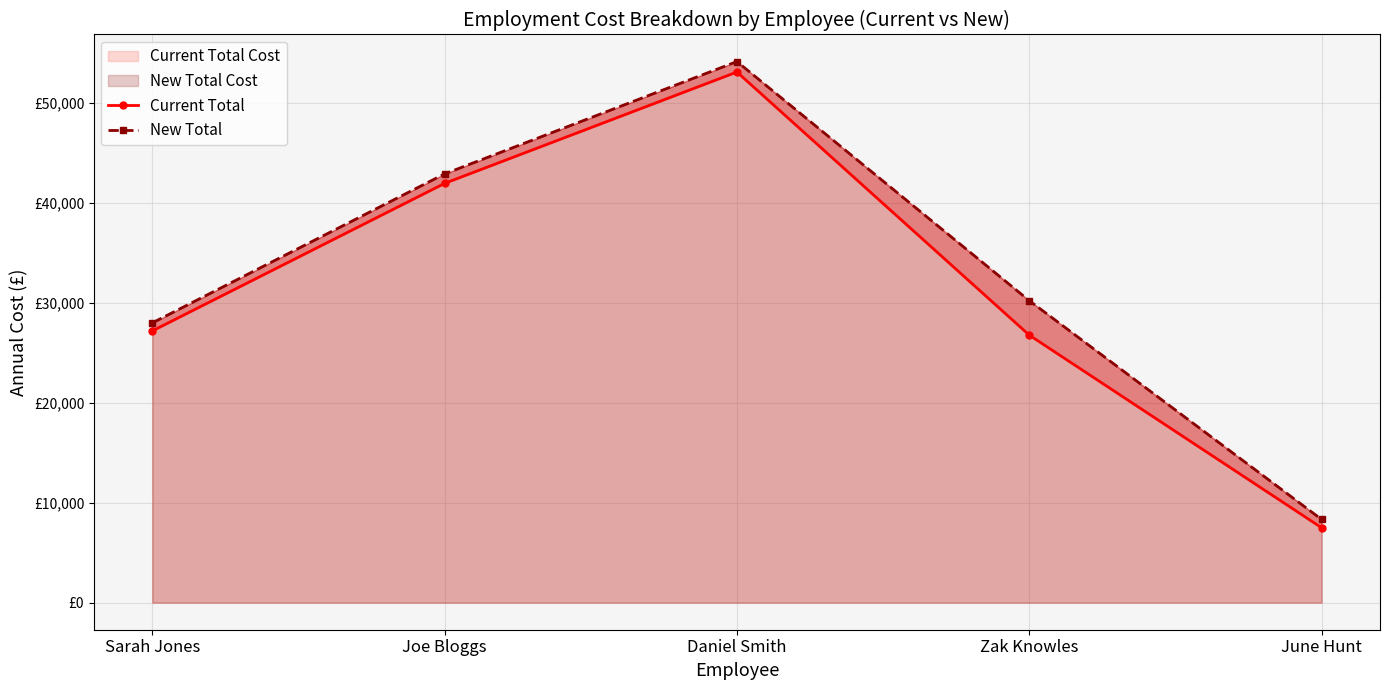

What is the approximate value of Current Total at Zak Knowles?

26776.2